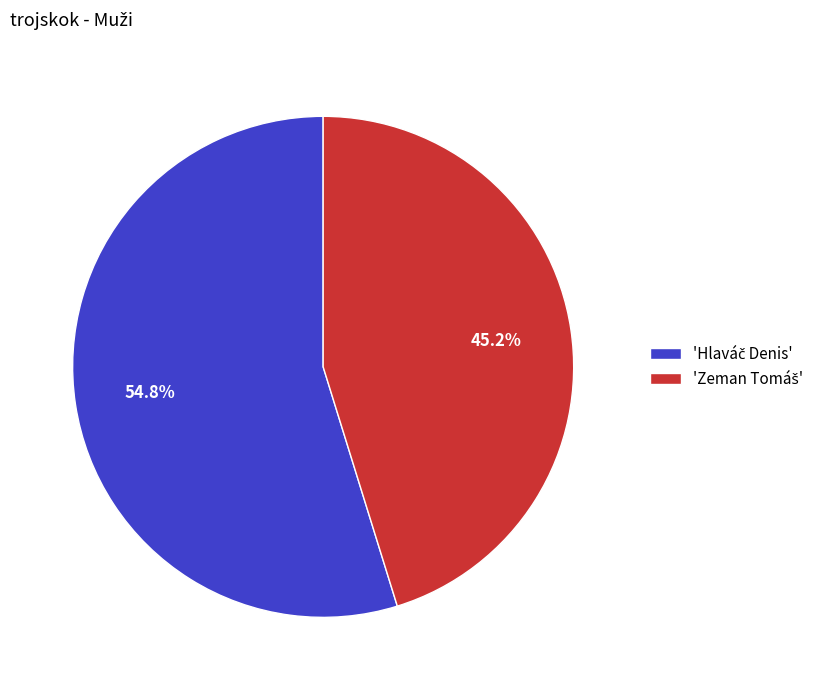

Is there a majority slice in this chart?

Yes